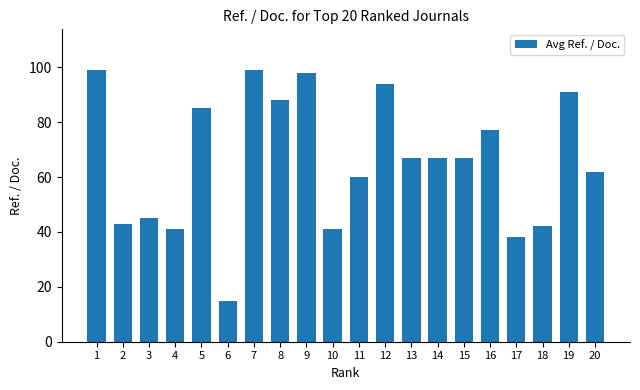

What is the value of the 16th bar from the left?

77